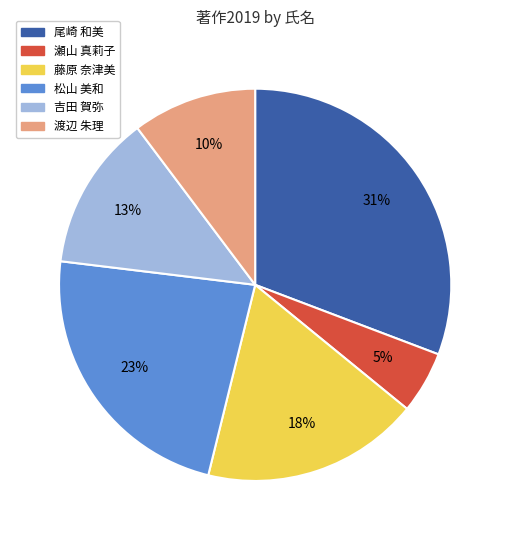

Between 吉田 賀弥 and 松山 美和, which is larger?

松山 美和